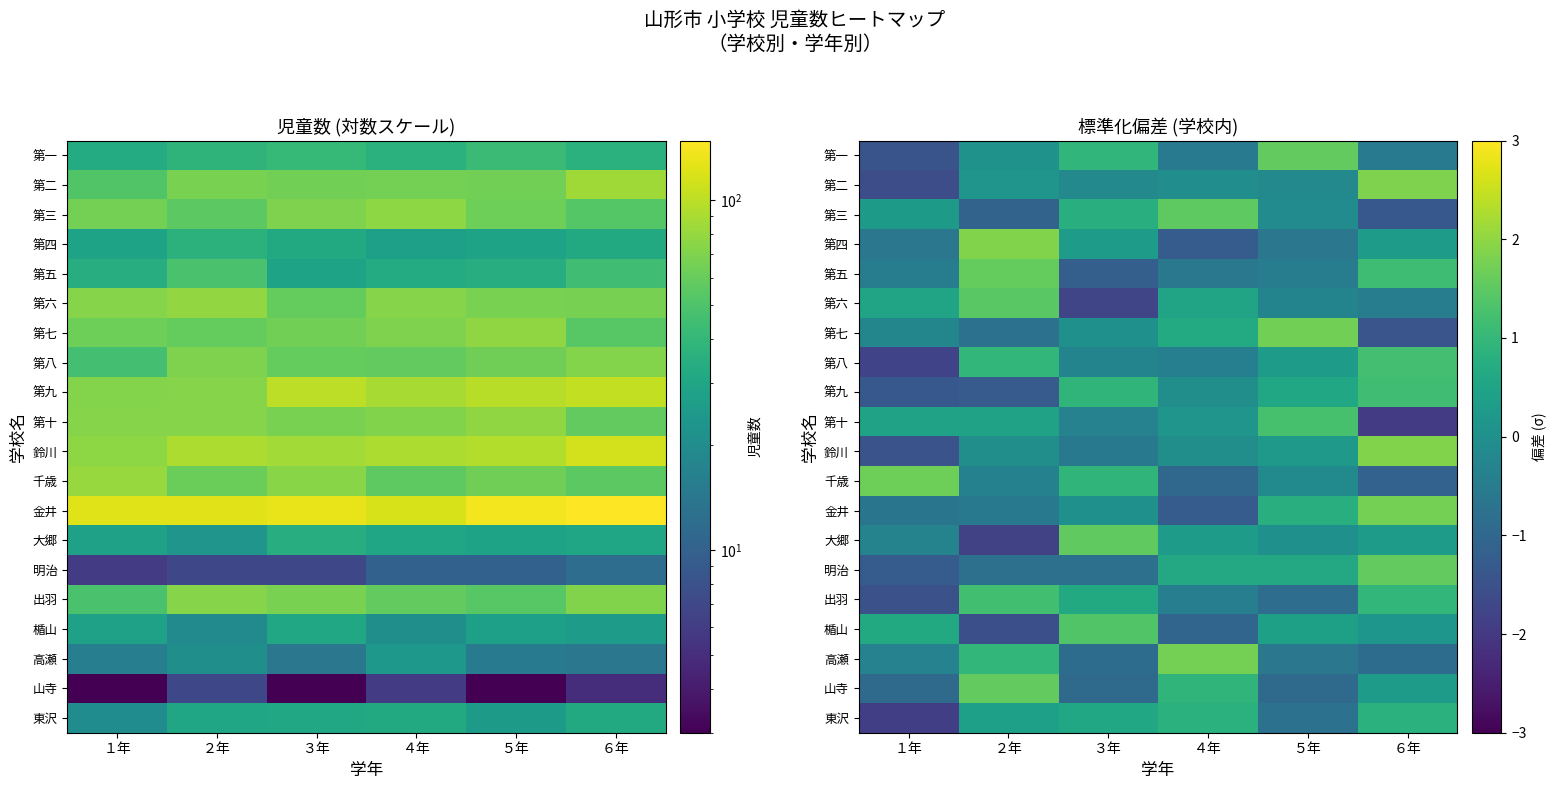

What is the spread (max minus min) of values at ５年?

2.6